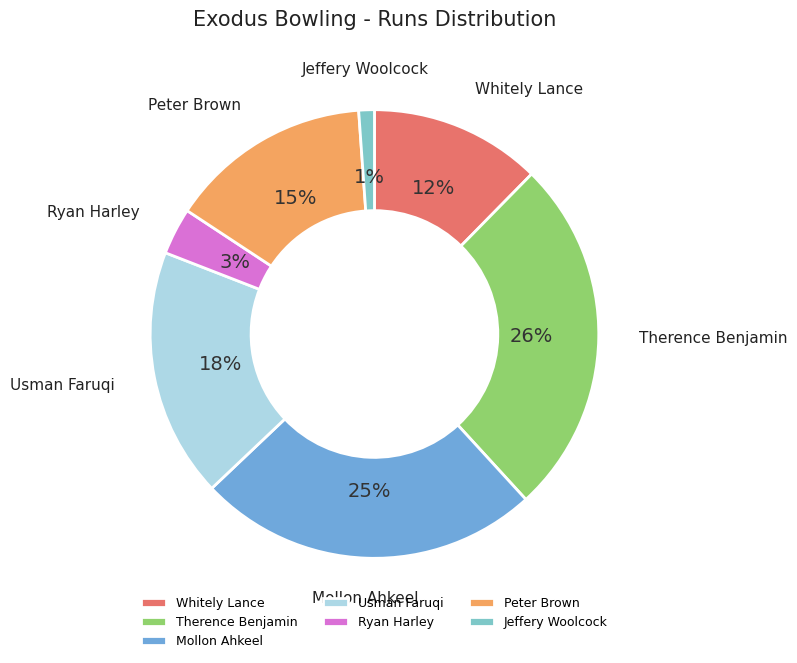

Which slice is the smallest?

Jeffery Woolcock